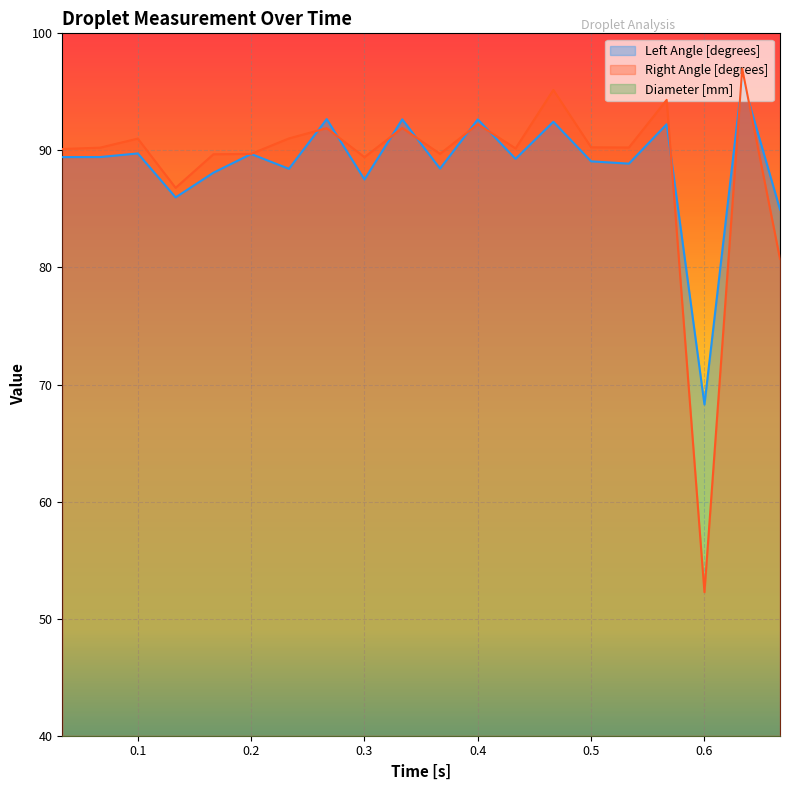

Is it true that Diameter [mm] equals 7.6 at 0.6333333333333333?

False